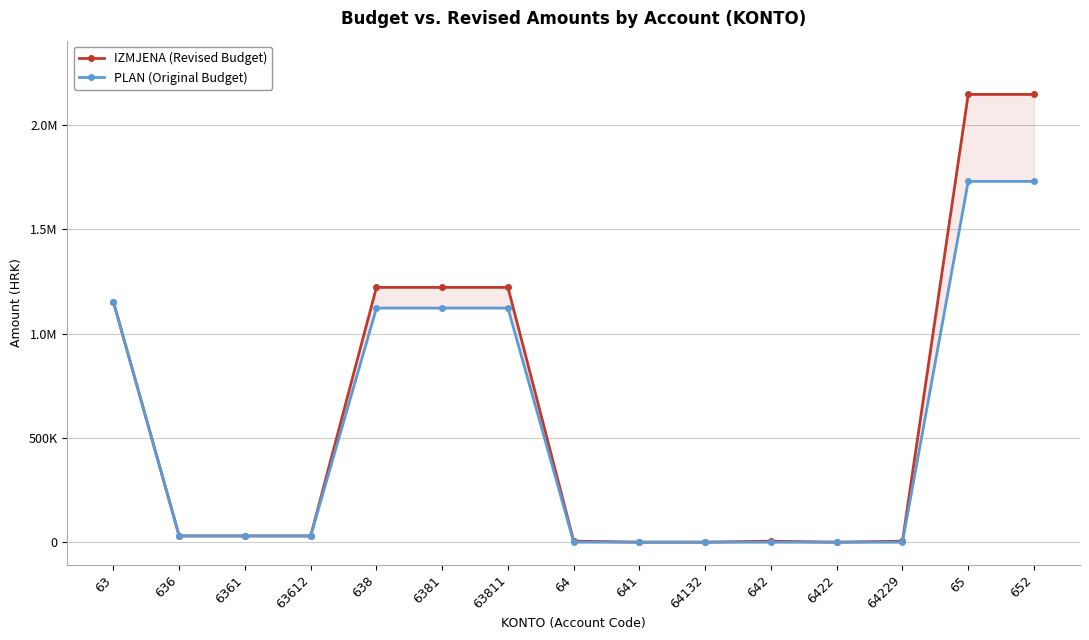

The value of IZMJENA (Revised Budget) at 6422 is 0. True or false?

True